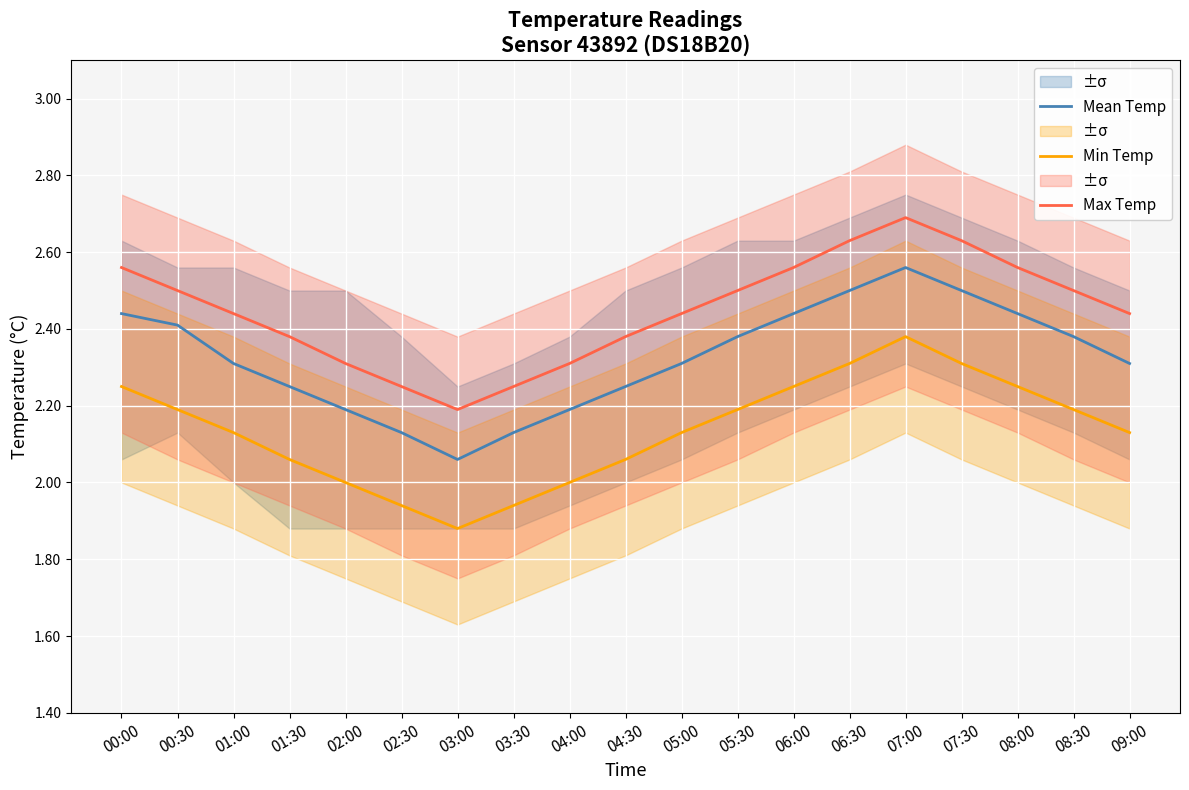

True or false: Min Temp and Mean Temp intersect in this chart.

False